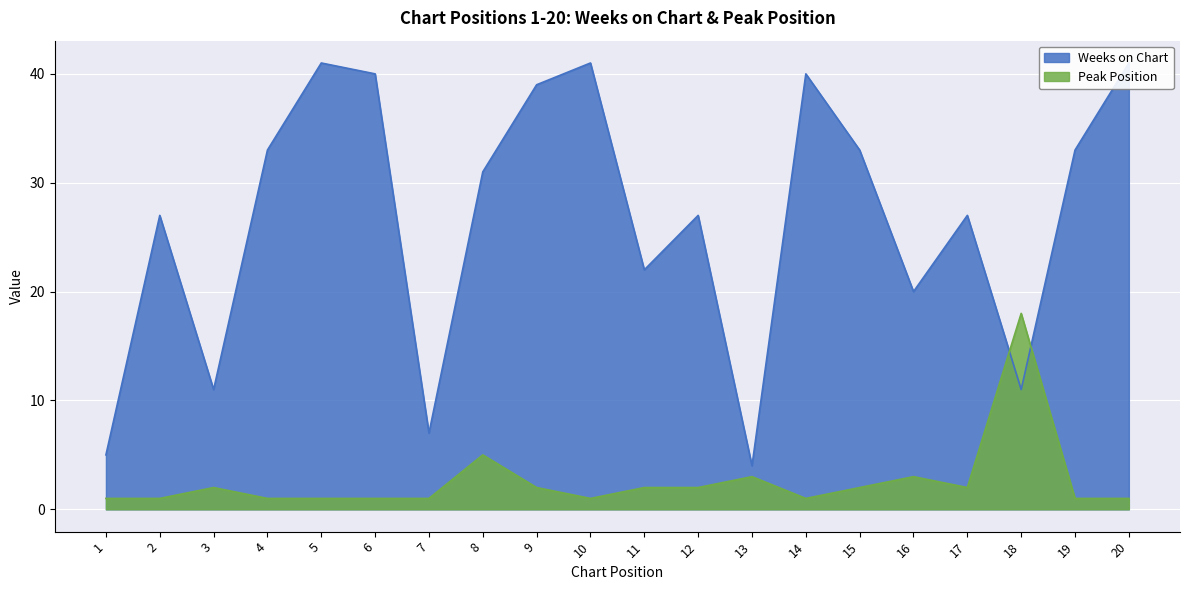

At how many categories does at least one series exceed 12?

16